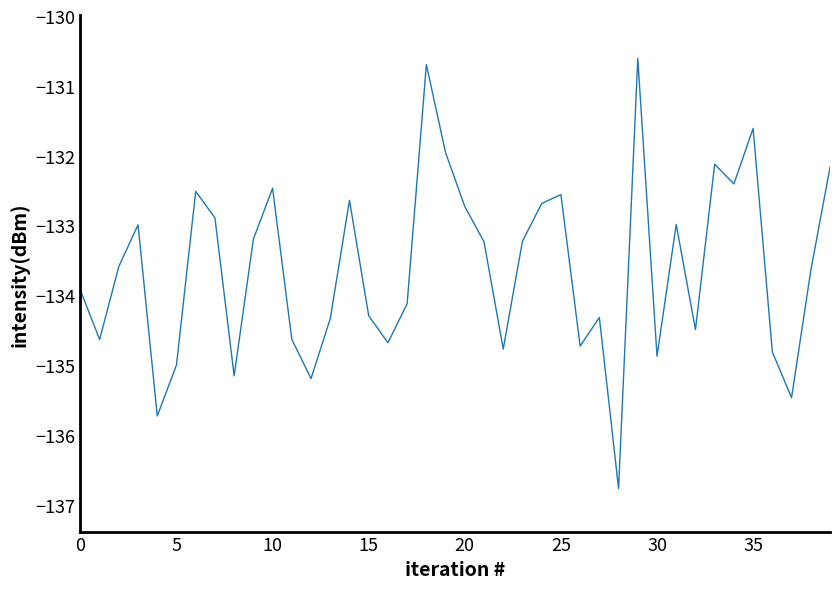

What is the minimum value shown in the chart?

-136.8